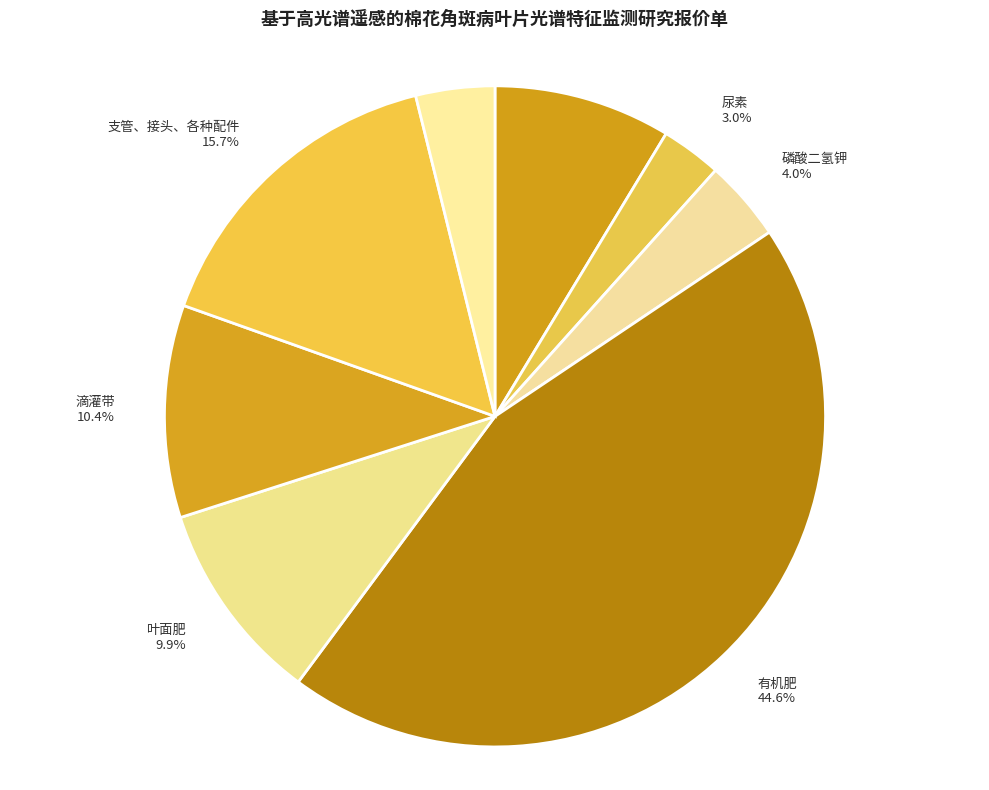

Which has a higher value, 棉花种子 or 有机肥?

有机肥